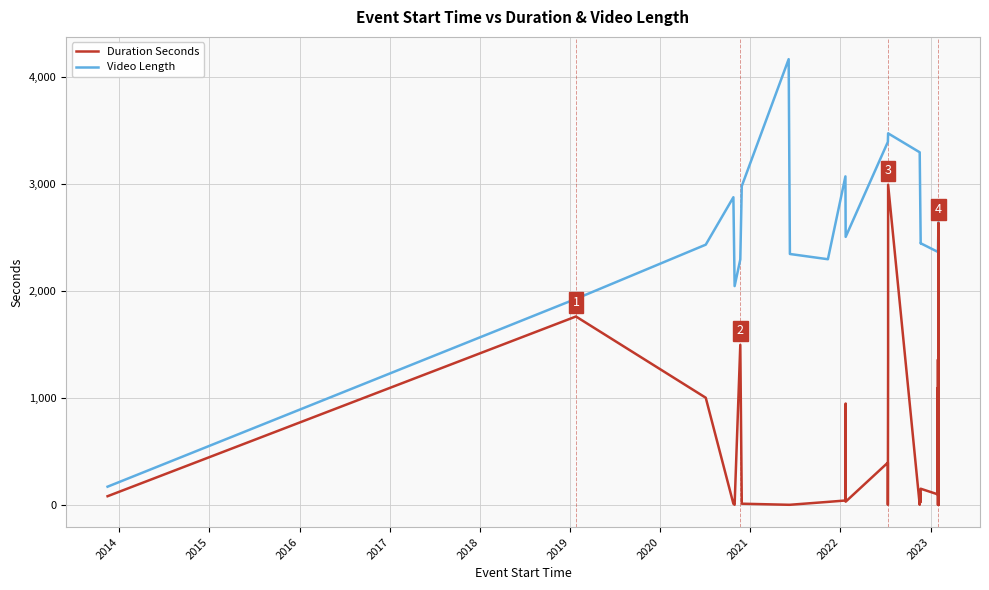

What is the difference between the highest and lowest values at 2023?

3028